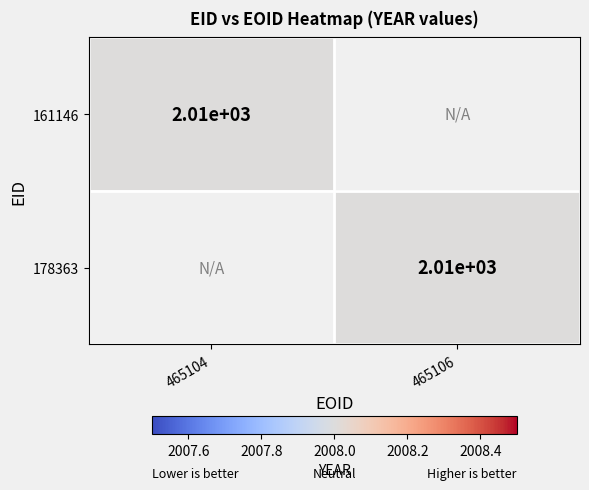

The 178363 series shows 506 at 465106. True or false?

False